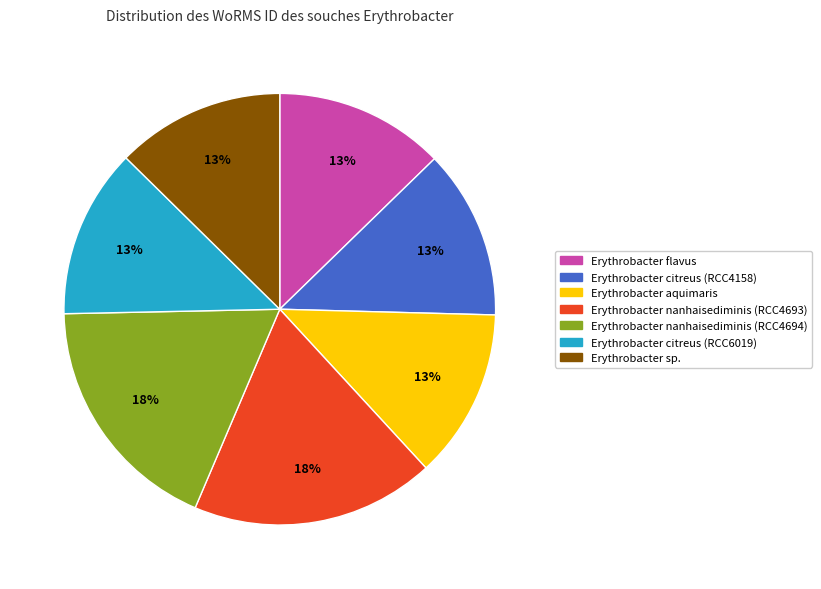

Is Erythrobacter sp. the majority of the pie?

No